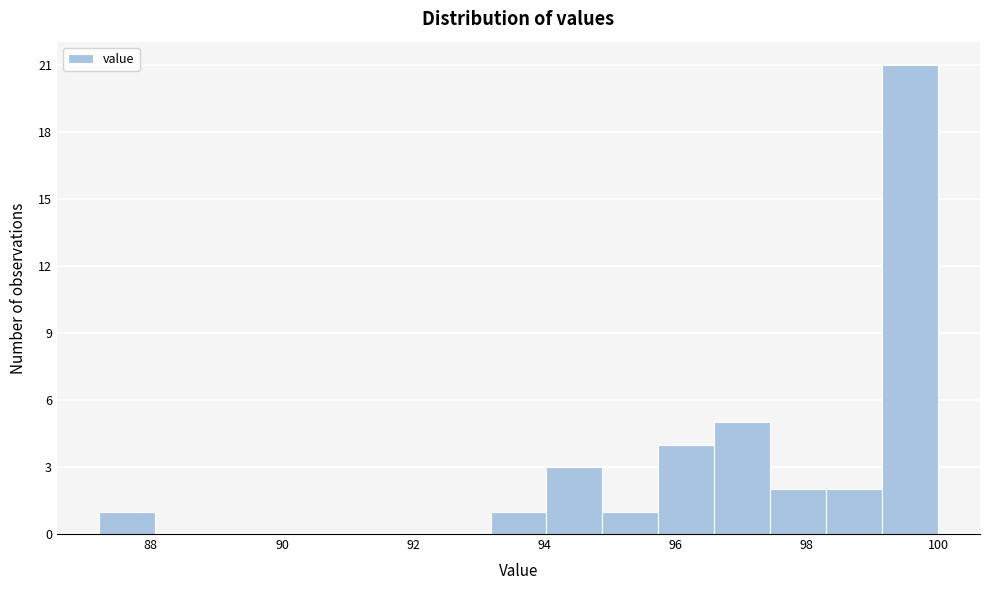

Over which range of the x-axis is the bar tallest?

99.2 to 100.0